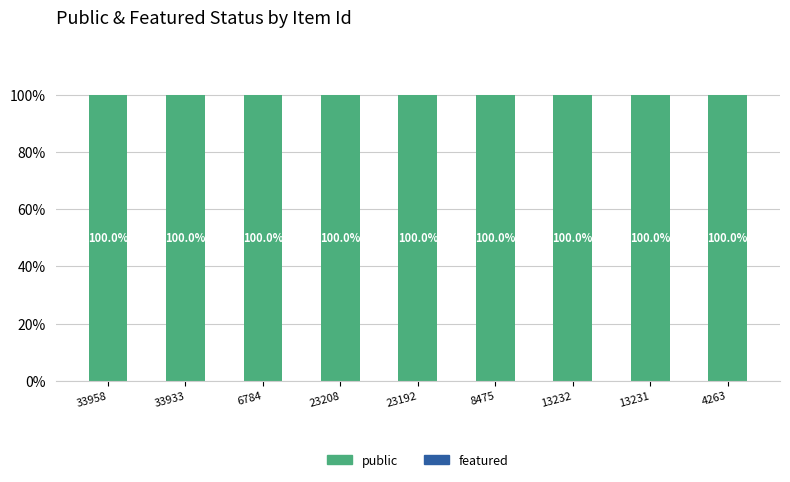

True or false: featured has a value of 0 at 13231.

True